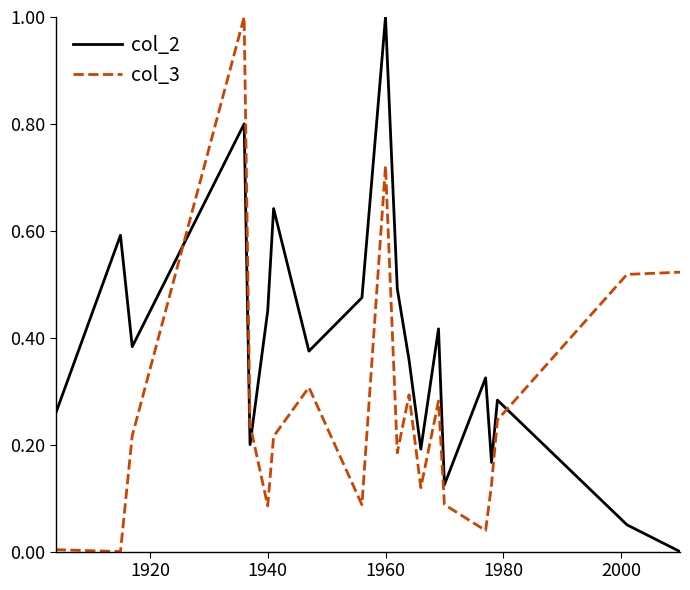

What is the difference between the maximum and minimum values in the col_2 series?

1.0